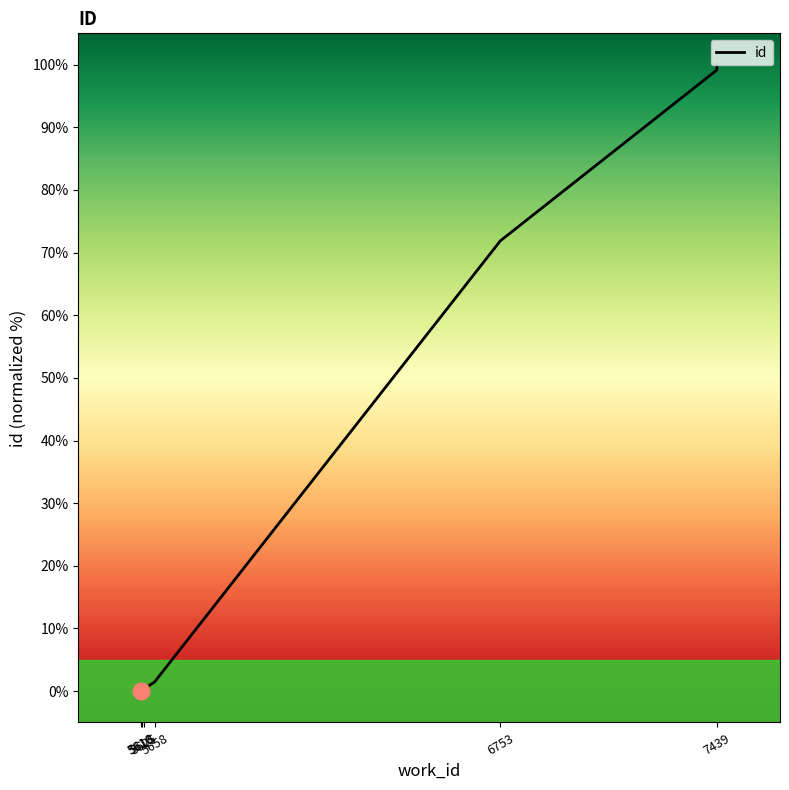

Reading left to right, transcribe all the data shown in this chart.

0.0	0.7	0.4	1.5	1.5	71.9	99.2	99.2	99.5	100.0